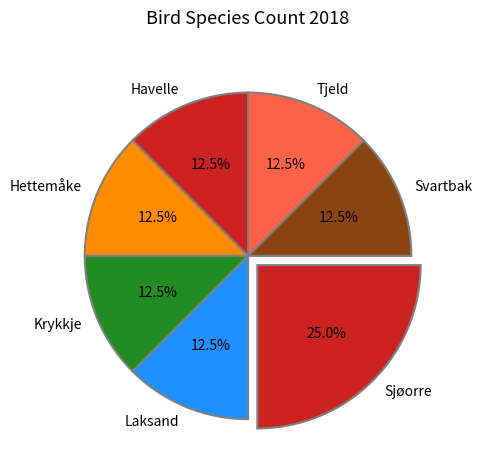

Is there a majority slice in this chart?

No